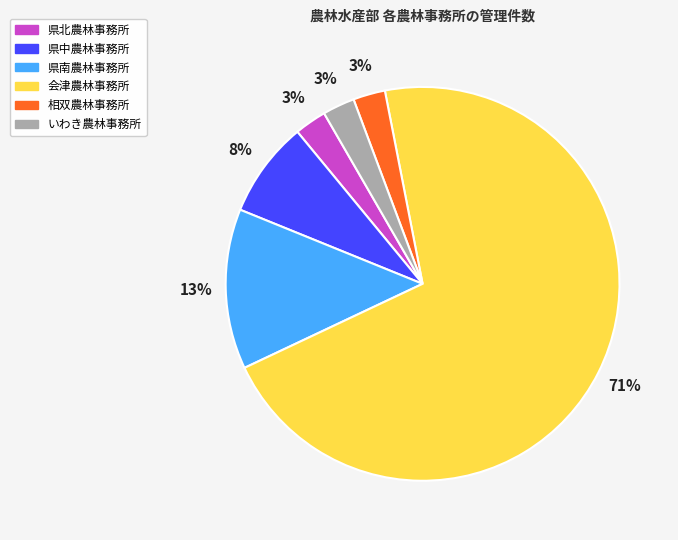

Is it true that 県中農林事務所 is 8% of the pie?

True